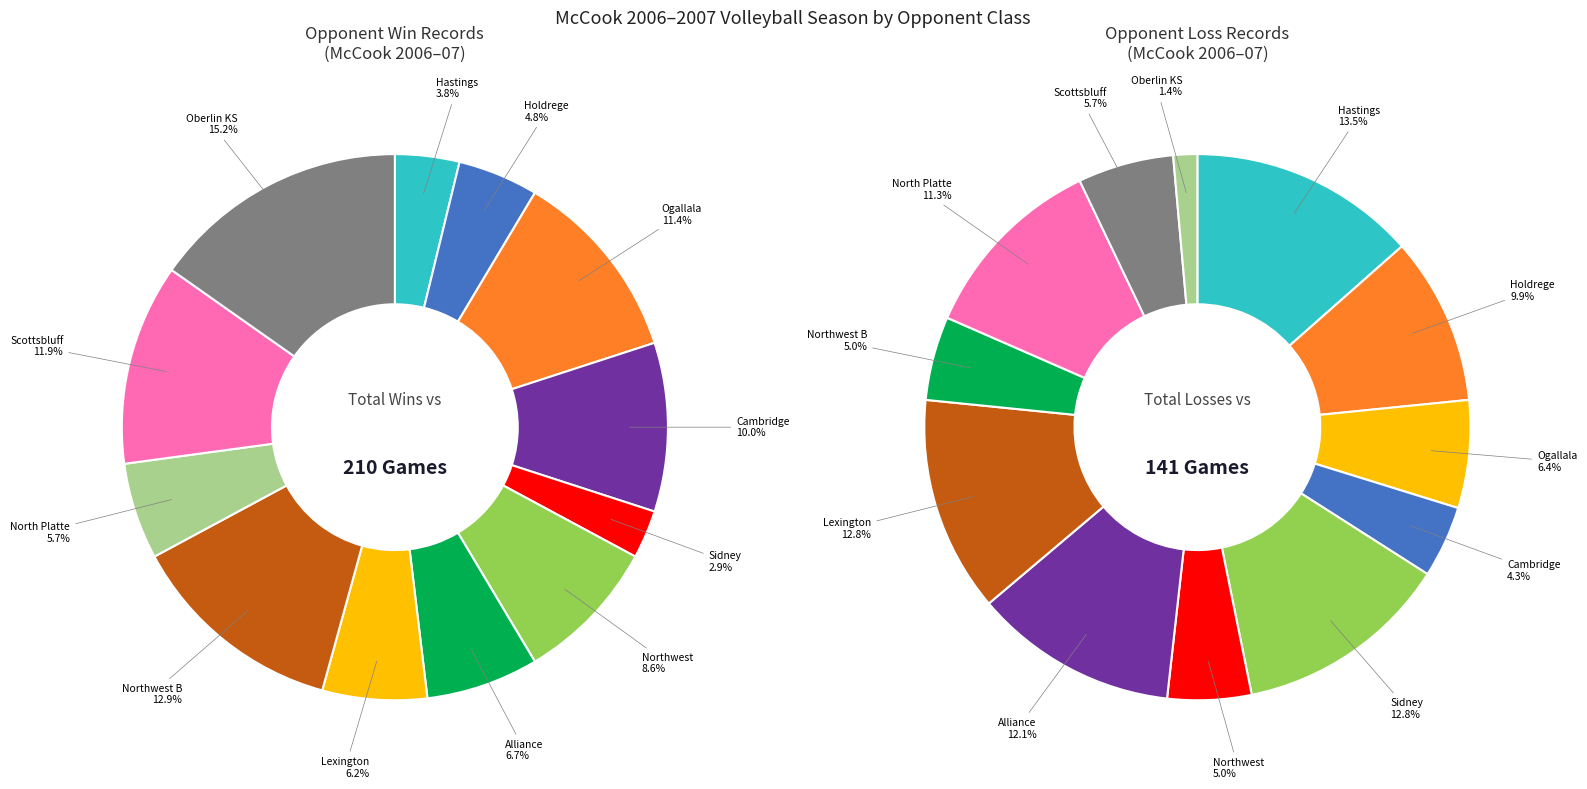

Which category has the biggest portion of the pie?

Oberlin KS